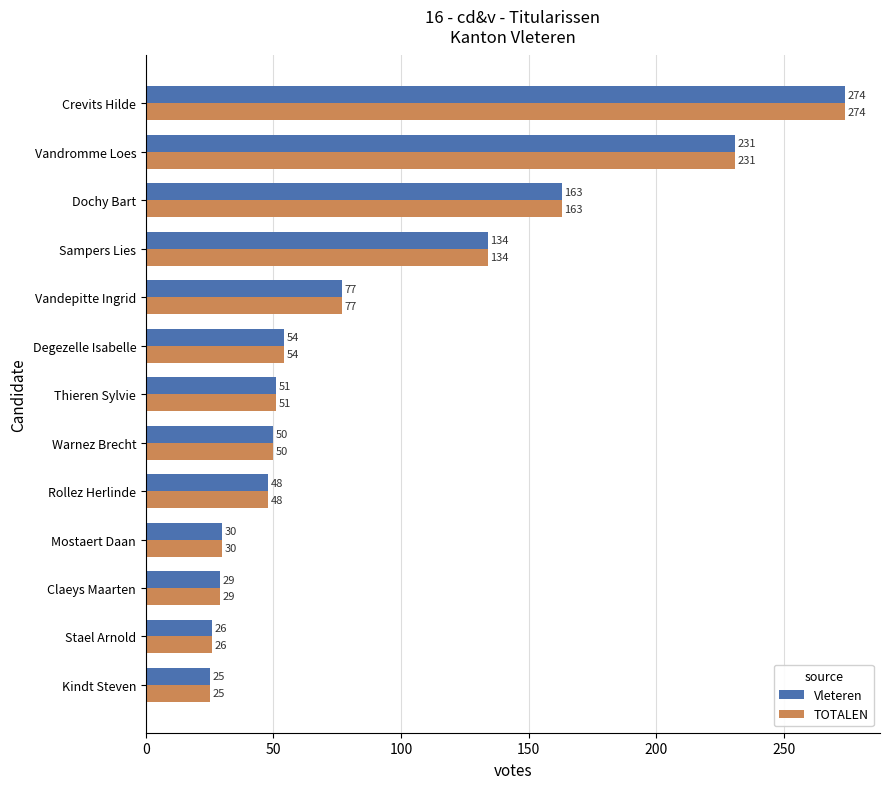

Which label corresponds to the largest value in the chart?

Crevits Hilde